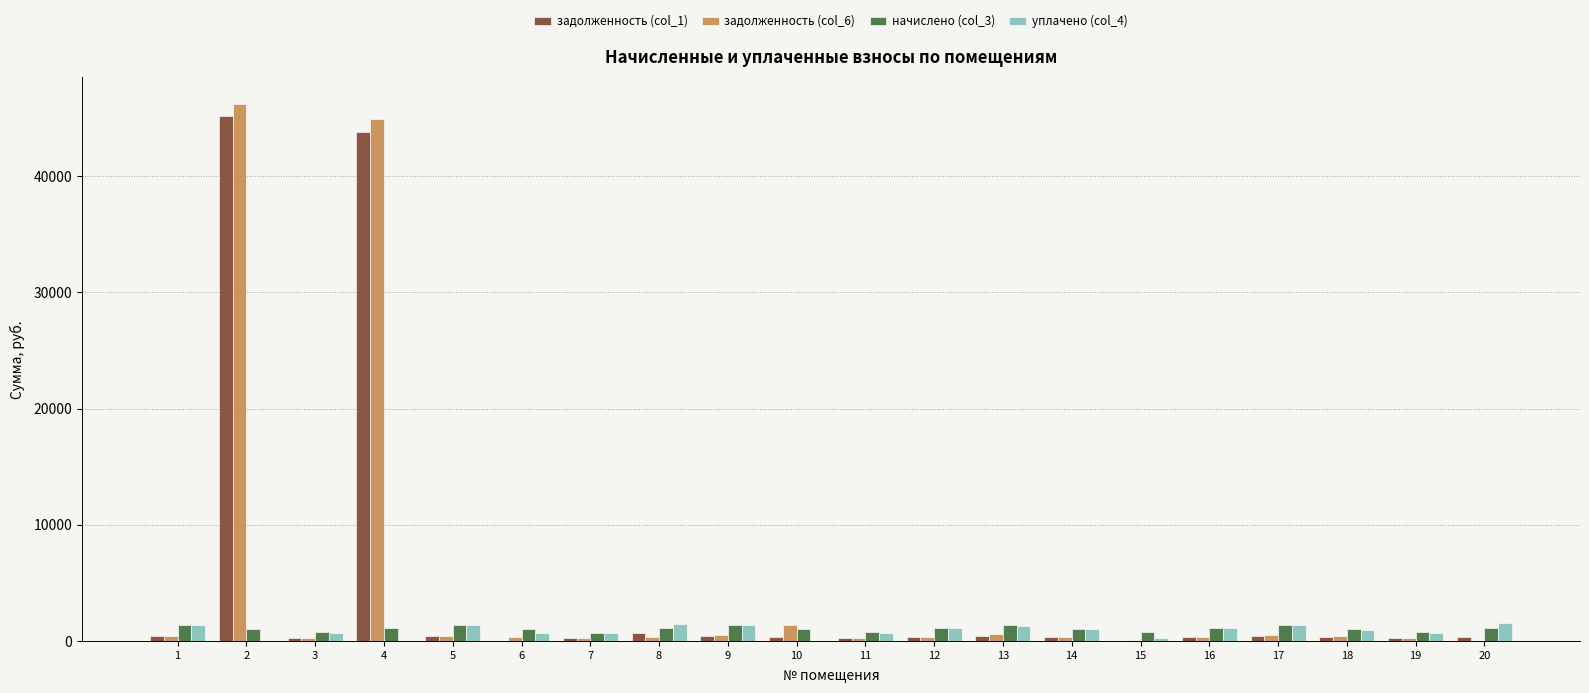

The value of задолженность (col_6) at 20 is 0.0. True or false?

True